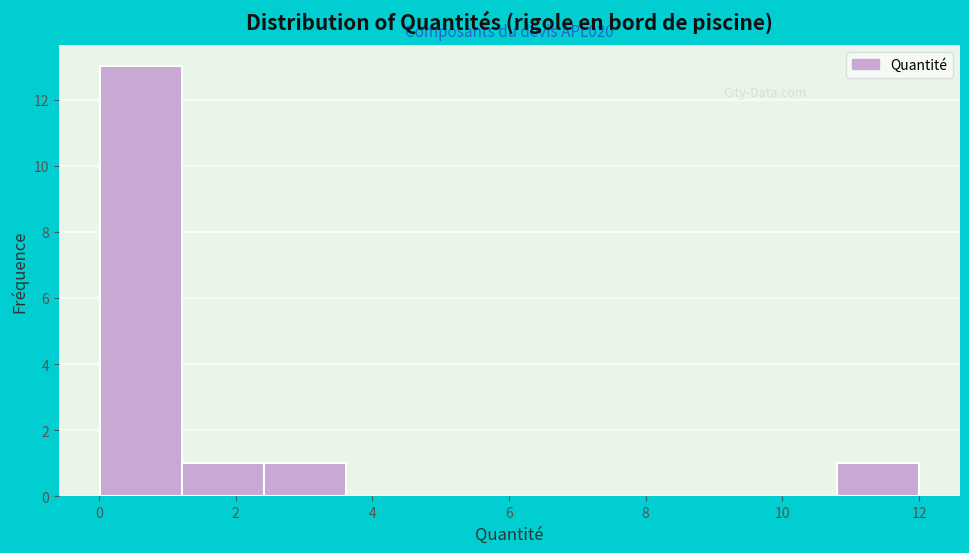

Over which range of the x-axis is the bar tallest?

0.0 to 1.2